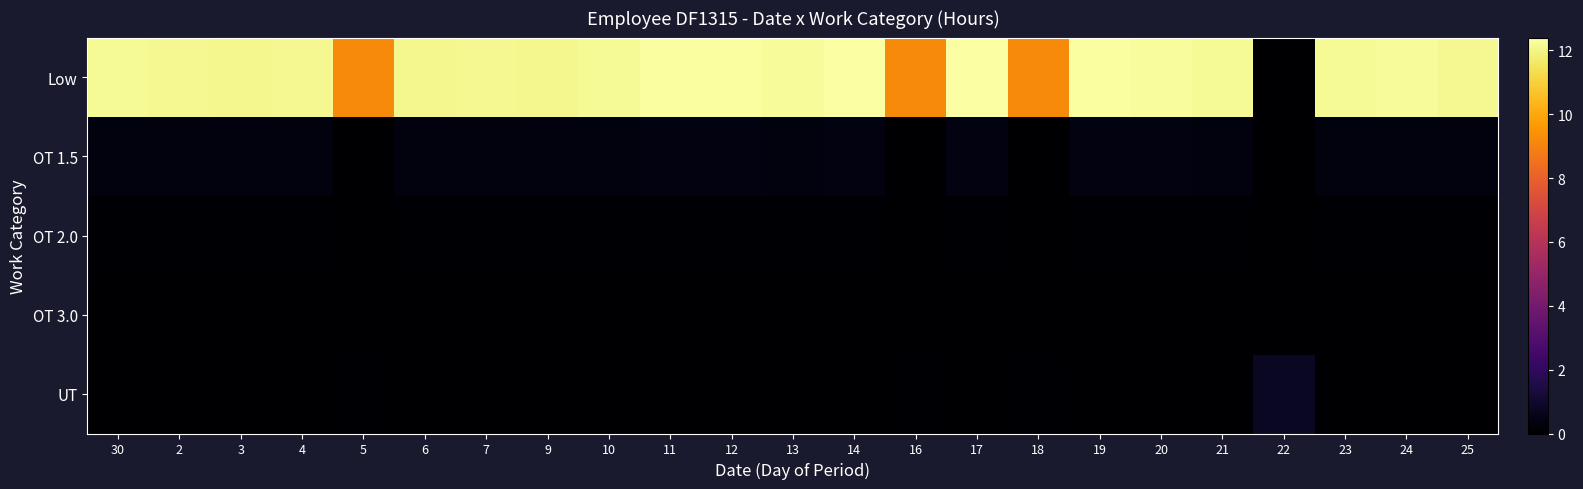

Reading left to right, transcribe all the data shown in this chart.

Low: 30=12.2	2=12.1	3=12.1	4=12.1	5=9.2	6=12.1	7=12.1	9=12.1	10=12.2	11=12.3	12=12.3	13=12.2	14=12.4	16=9.2	17=12.4	18=9.2	19=12.3	20=12.3	21=12.2	22=0.0	23=12.2	24=12.2	25=12.2
OT 1.5: 30=0.3	2=0.3	3=0.3	4=0.3	5=0.0	6=0.3	7=0.3	9=0.3	10=0.3	11=0.3	12=0.3	13=0.3	14=0.4	16=0.0	17=0.4	18=0.0	19=0.3	20=0.3	21=0.3	22=0.0	23=0.3	24=0.3	25=0.3
OT 2.0: 30=0.1	2=0.1	3=0.1	4=0.1	5=0.0	6=0.1	7=0.1	9=0.1	10=0.1	11=0.1	12=0.1	13=0.1	14=0.1	16=0.0	17=0.1	18=0.0	19=0.1	20=0.1	21=0.1	22=0.0	23=0.1	24=0.1	25=0.1
OT 3.0: 30=0.0	2=0.0	3=0.0	4=0.0	5=0.0	6=0.0	7=0.0	9=0.0	10=0.0	11=0.0	12=0.0	13=0.0	14=0.0	16=0.0	17=0.0	18=0.0	19=0.0	20=0.0	21=0.0	22=0.0	23=0.0	24=0.0	25=0.0
UT: 30=0.0	2=0.0	3=0.0	4=0.0	5=0.1	6=0.0	7=0.0	9=0.0	10=0.0	11=0.0	12=0.0	13=0.0	14=0.0	16=0.1	17=0.0	18=0.1	19=0.0	20=0.0	21=0.0	22=0.8	23=0.0	24=0.0	25=0.0